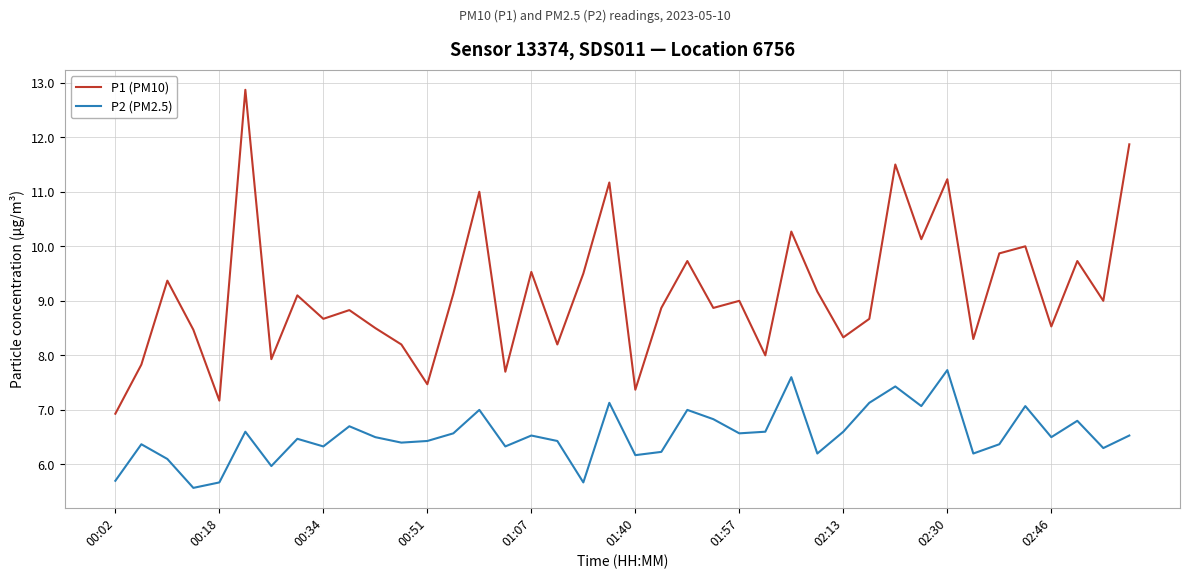

Which series has the largest range (max minus min)?

P1 (PM10)